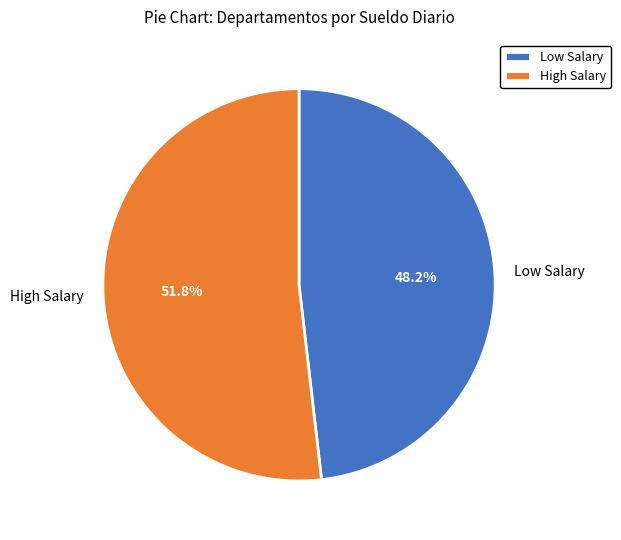

Which category has the smallest portion of the pie?

Low Salary